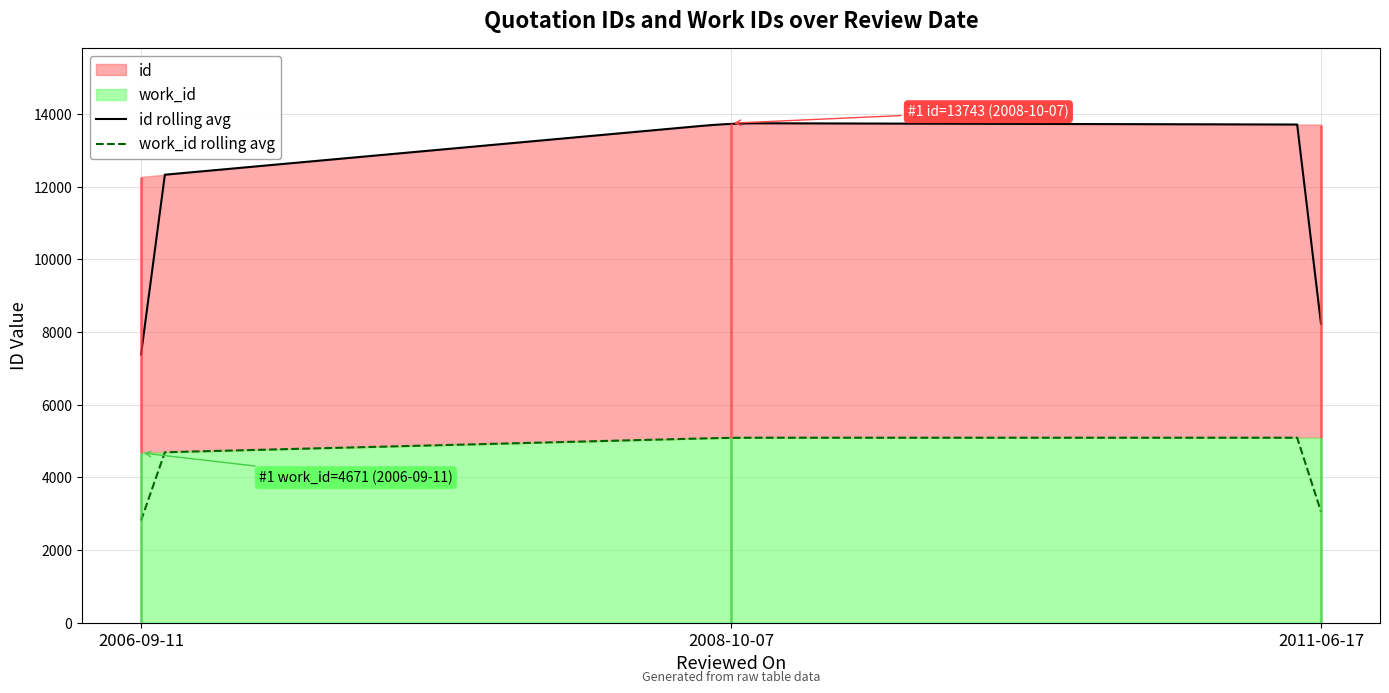

How many lines are shown in the chart?

2